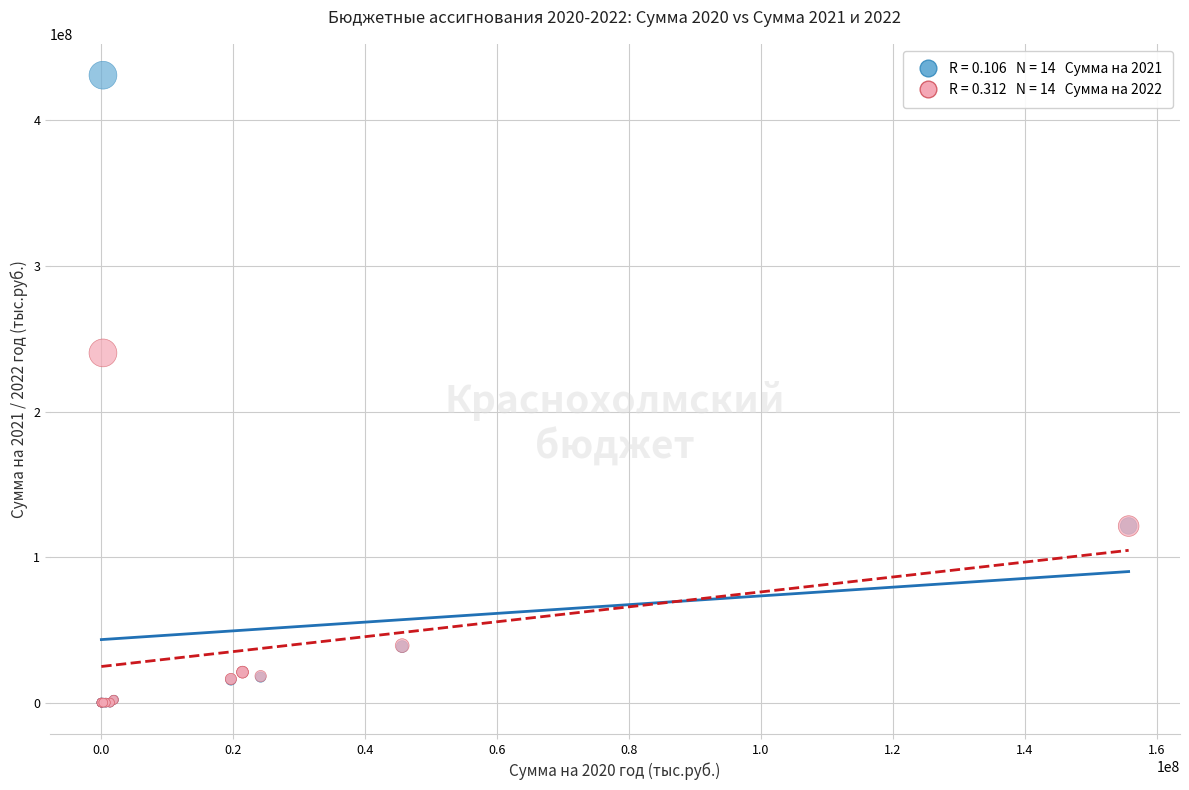

Across all series, what Y value is closest to 215555772?

240299700